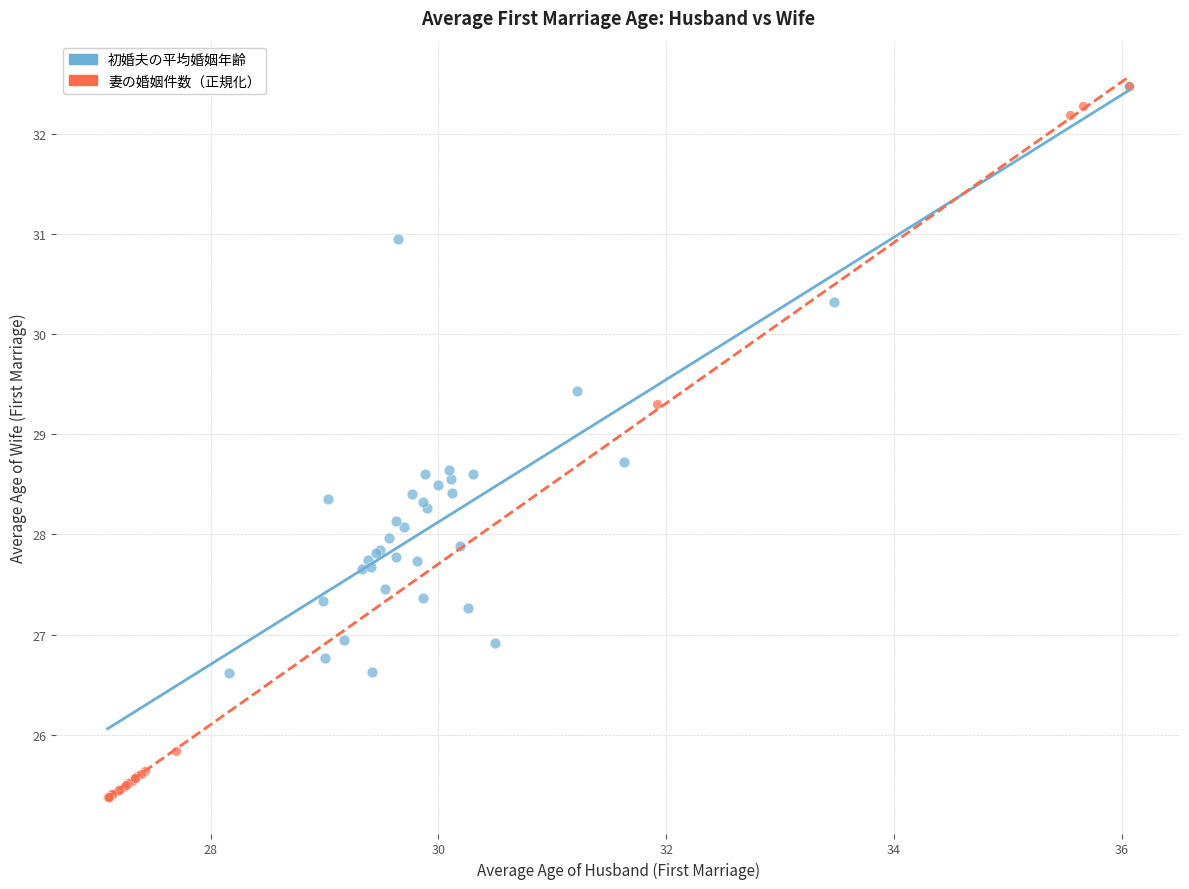

What are all the series names shown in the legend?

初婚夫の平均婚姻年齢, 妻の婚姻件数（正規化）